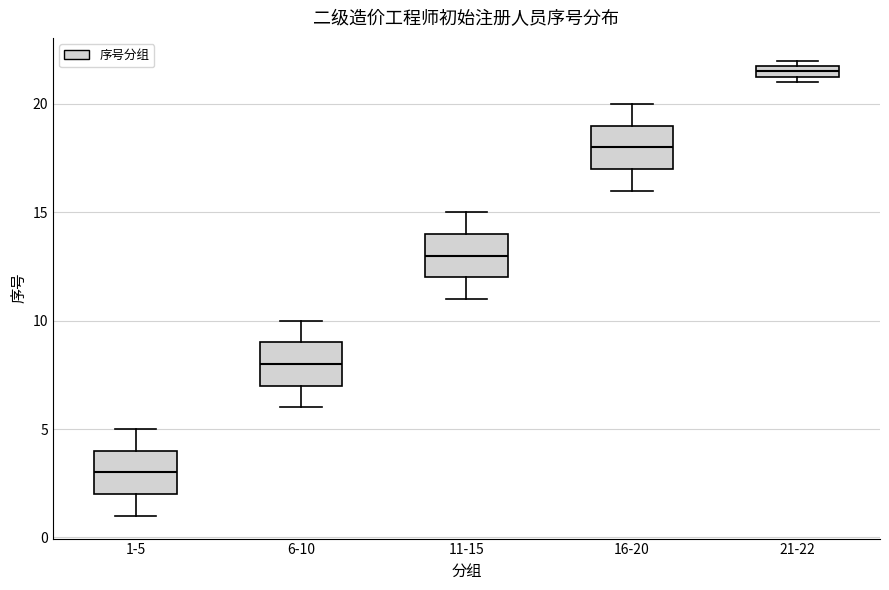

Which box has the highest median line?

21-22